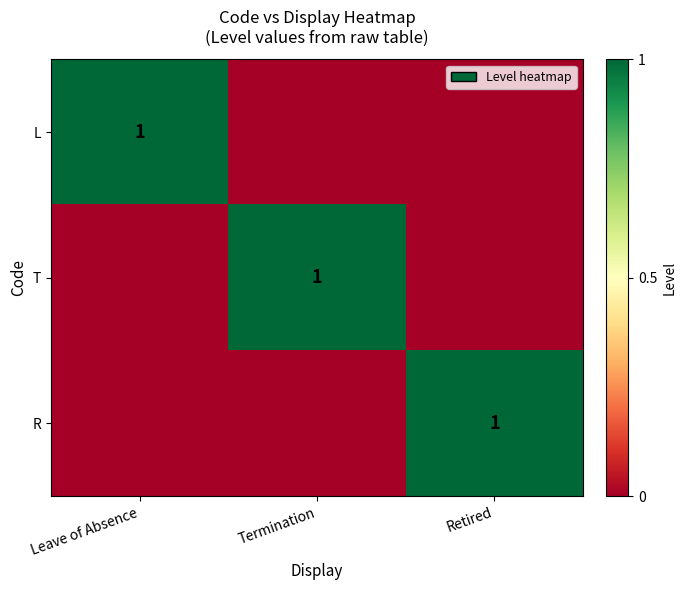

The value of L at Leave of Absence is 2. True or false?

False